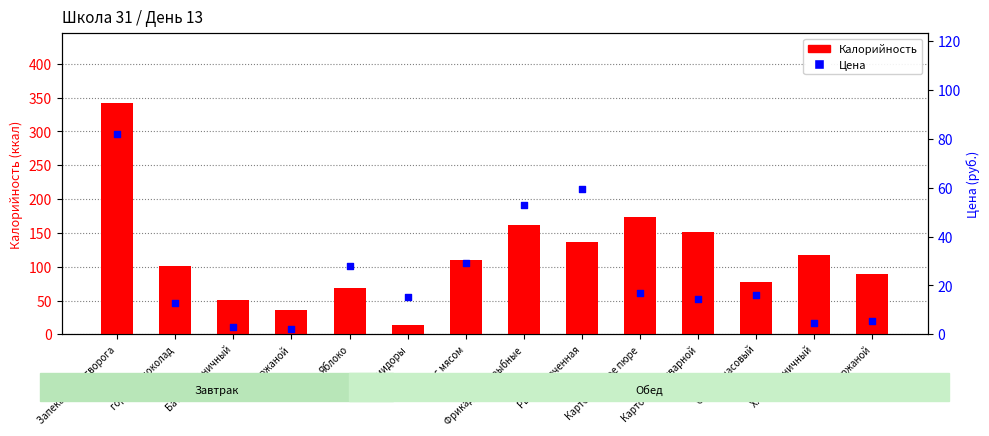

Is the value of Цена at хлеб ржаной greater than the value of Калорийность at Хлеб пшеничный?

No